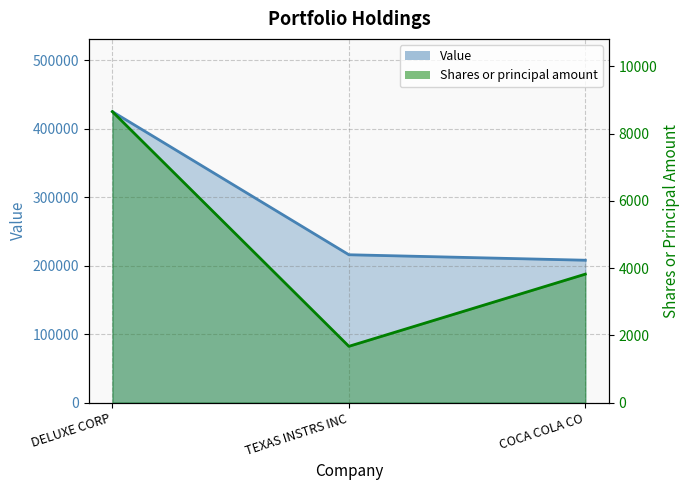

At which category does the chart reach its minimum across all series?

TEXAS INSTRS INC